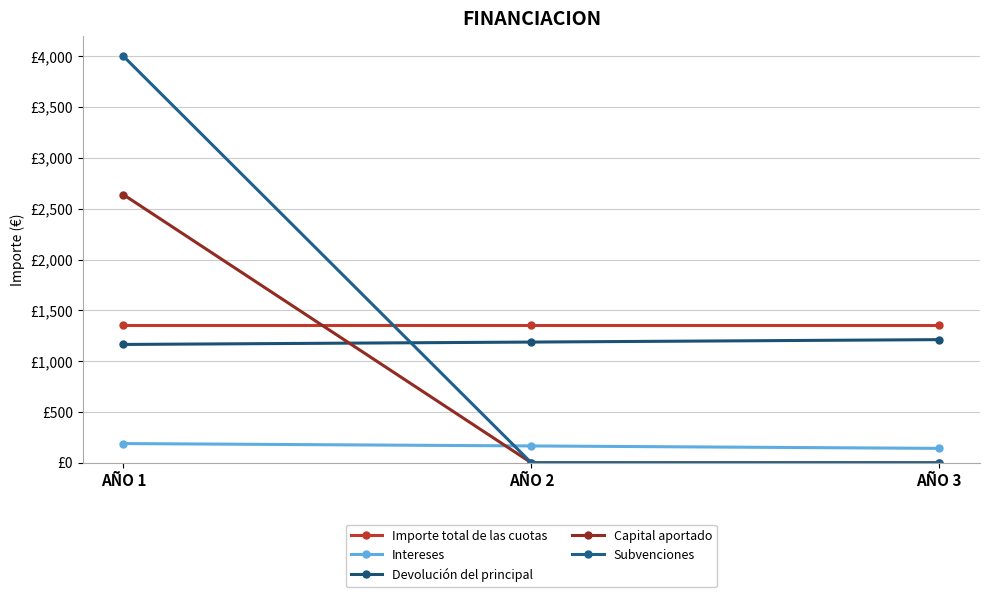

What is the average value of the Subvenciones series?

1333.3